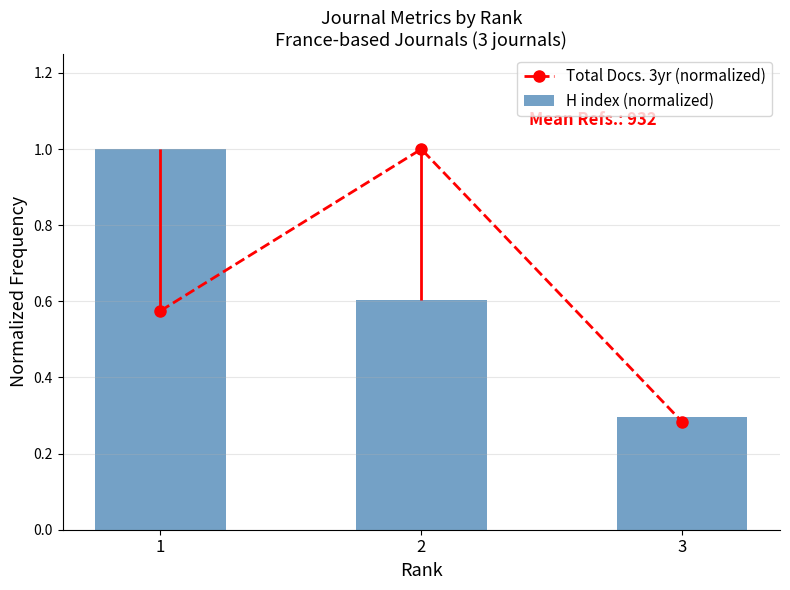

What is the value of the H index (normalized) bar at the 1st from the left?

1.0